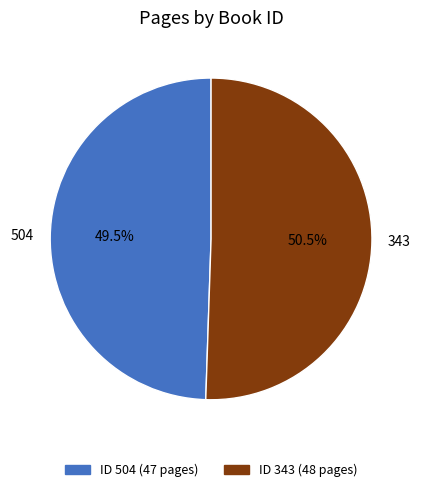

Rank the categories by value from lowest to highest.

504, 343